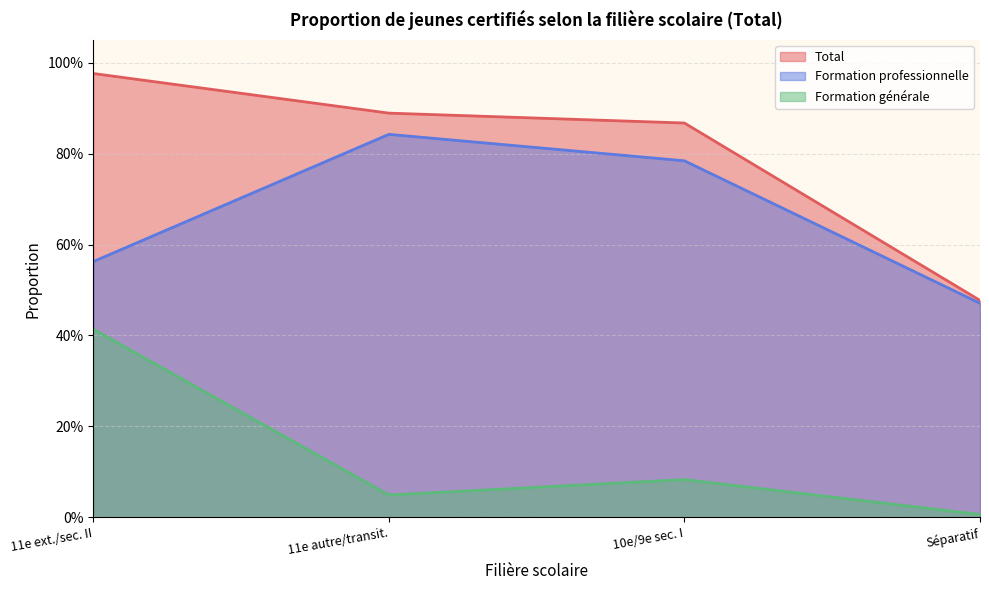

Which series has the widest spread of values?

Total